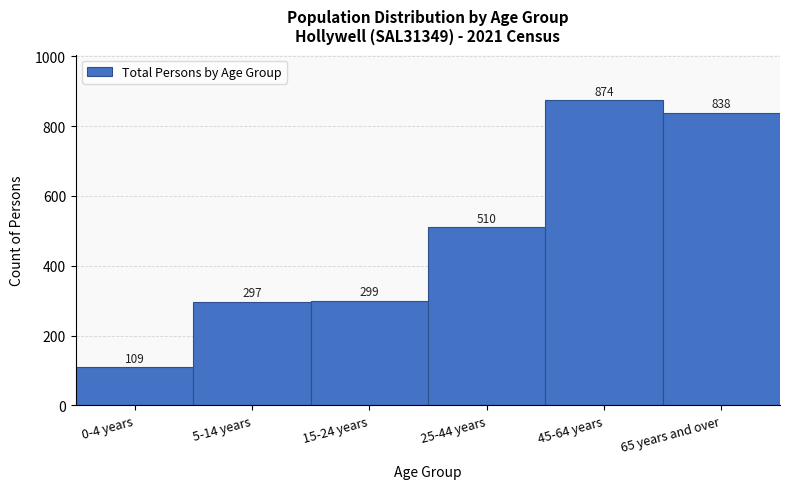

Reading right to left, extract all data points from this chart.

65 years and over=838	45-64 years=874	25-44 years=510	15-24 years=299	5-14 years=297	0-4 years=109